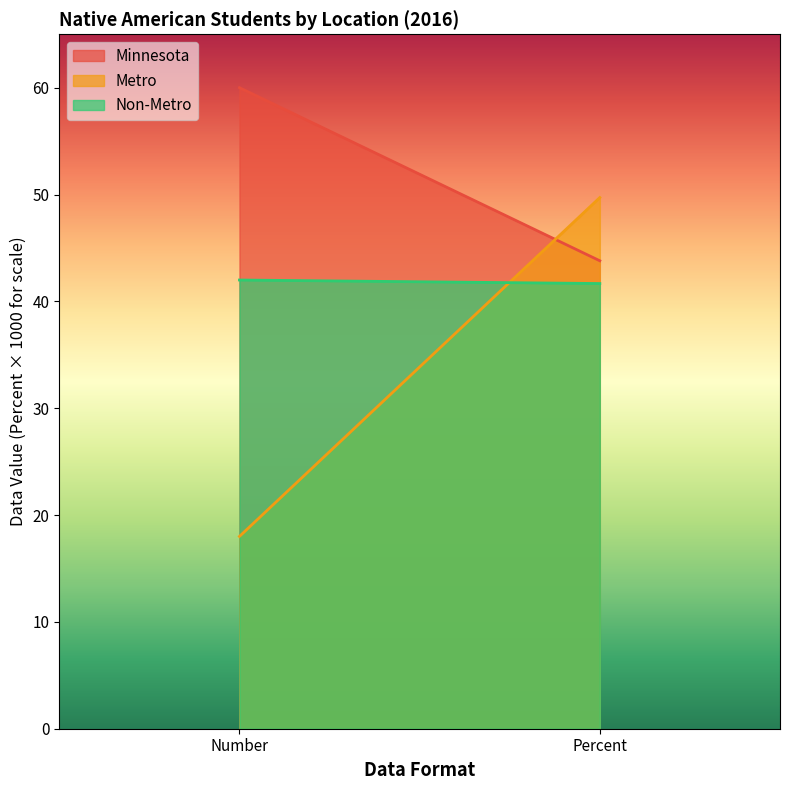

Reading left to right, what are all the values shown in this chart?

Minnesota: Number=60.0	Percent=43.8
Metro: Number=18.0	Percent=49.7
Non-Metro: Number=42.0	Percent=41.7